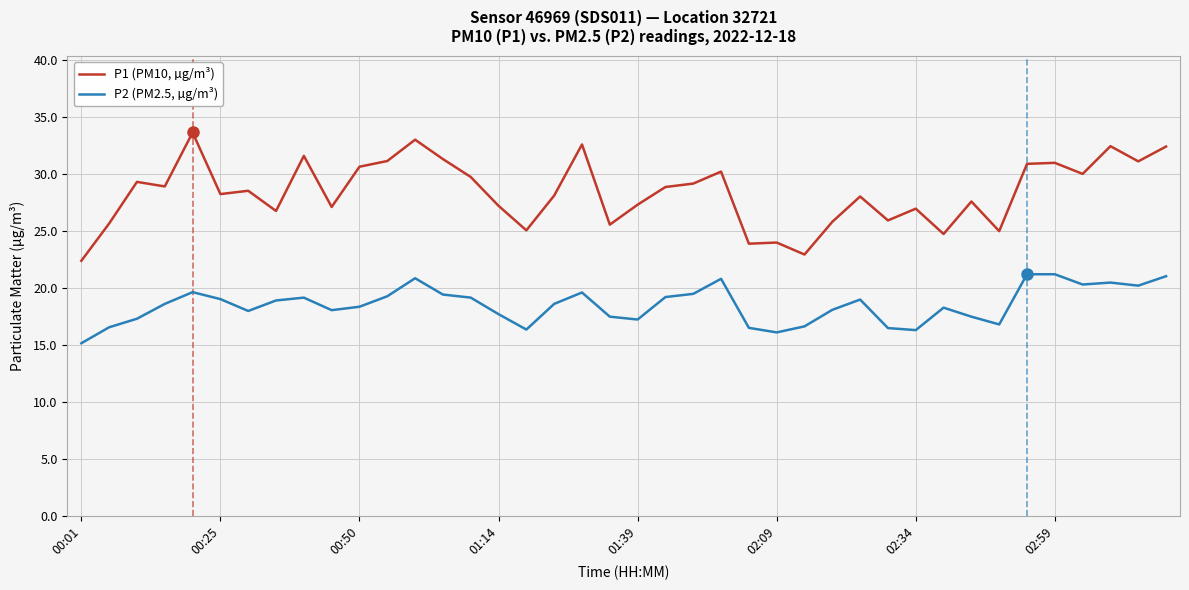

True or false: P2 (PM2.5, µg/m³) has more than 2 points higher than both neighbors.

True